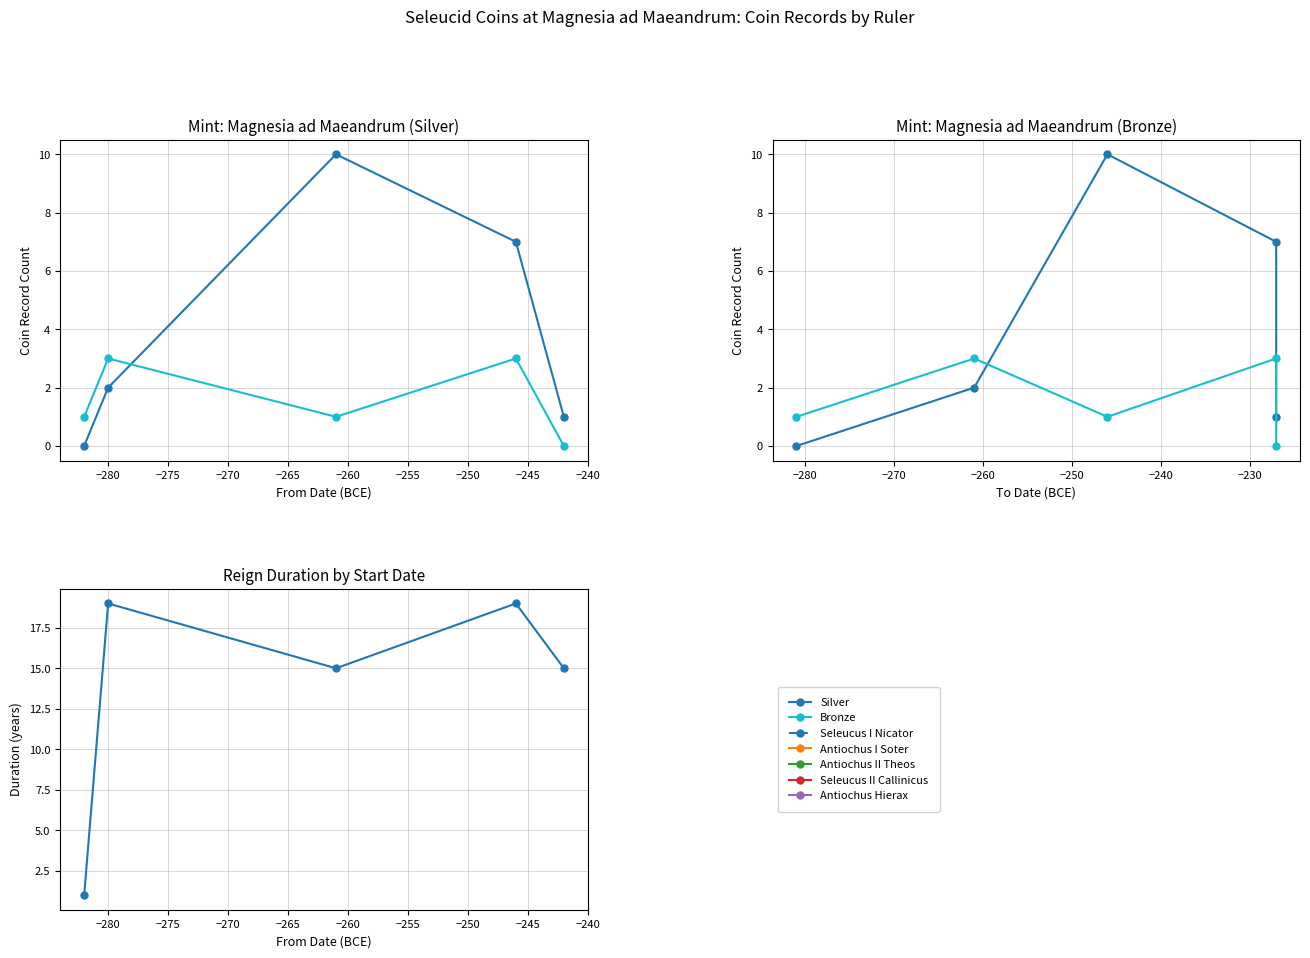

What is the value of the Silver point at the 4th from the left?

7